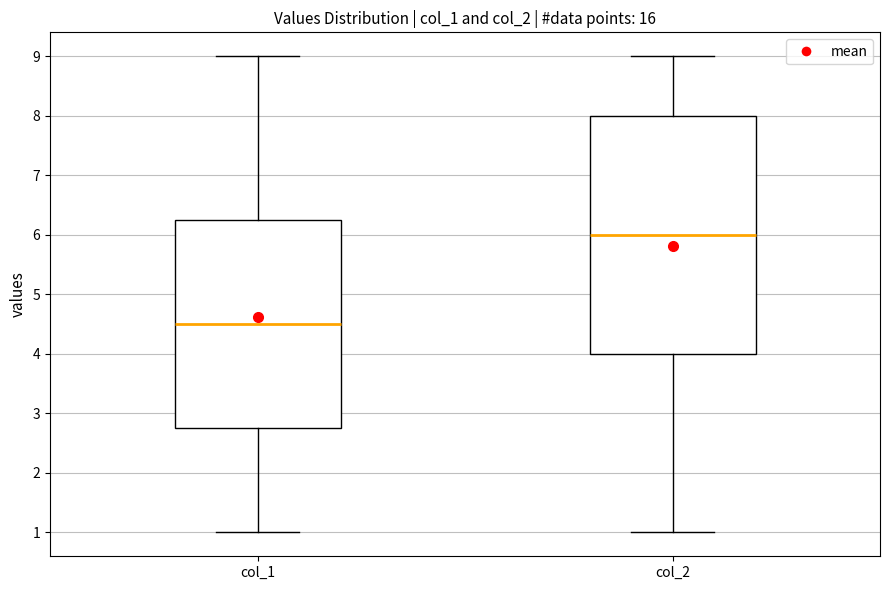

Where does the lower whisker of the box for col_1 end on the y-axis? The values are not printed on the chart, so give them approximately, as read against the axis.

1.0